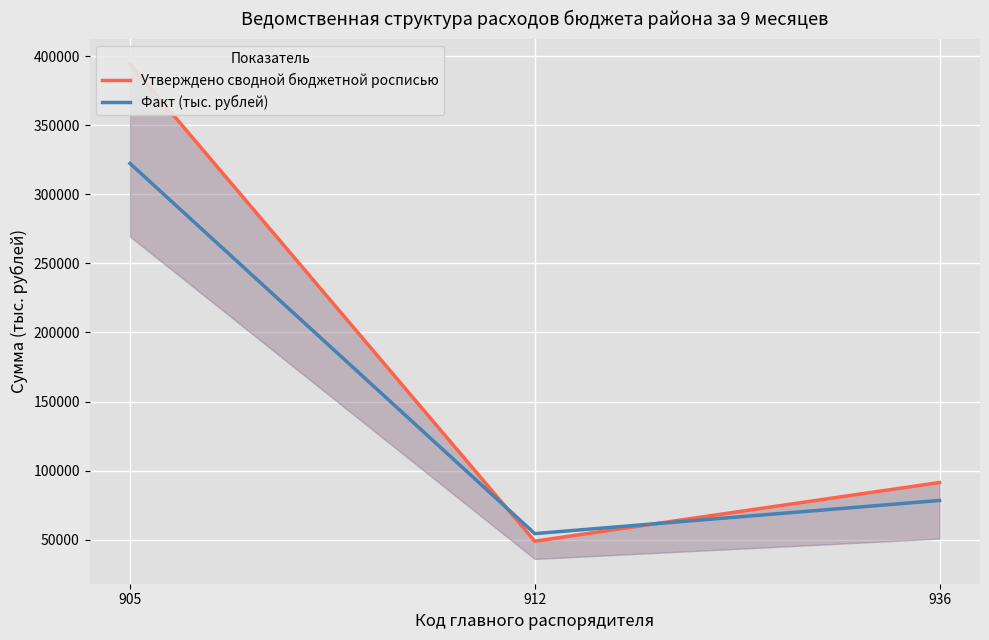

Rank the series by their maximum value, from lowest to highest.

Факт (тыс. рублей), Утверждено сводной бюджетной росписью